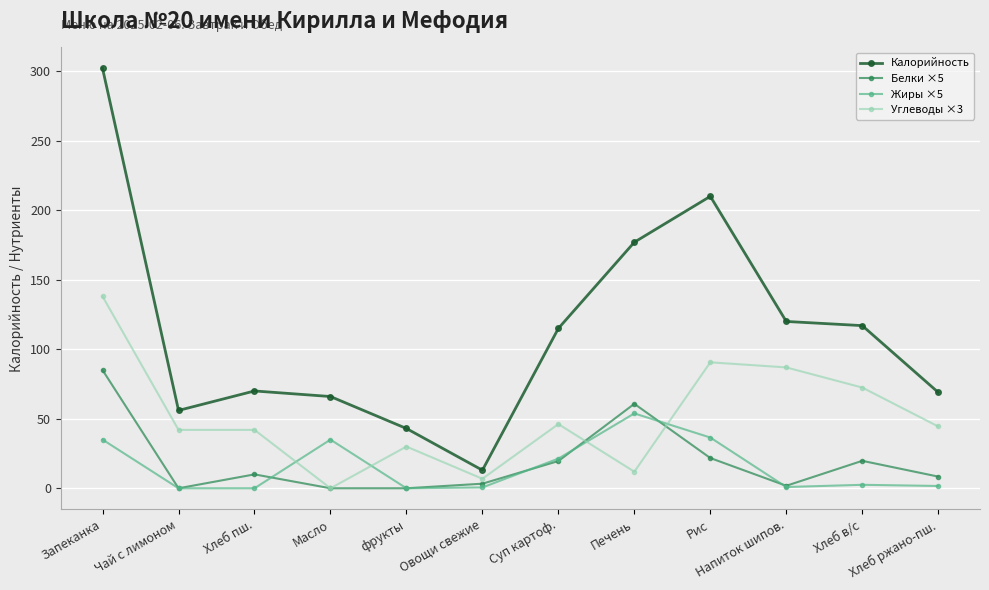

At which category is the sum across all series the highest?

Запеканка